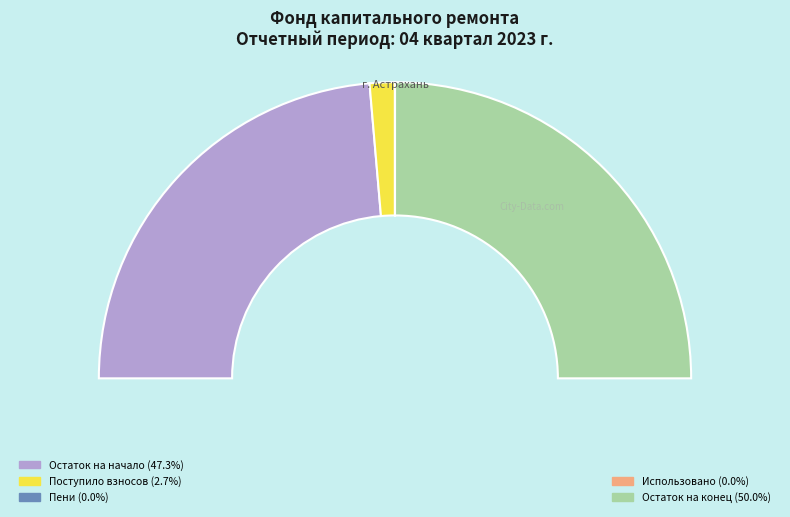

How many slices are in this pie chart?

2